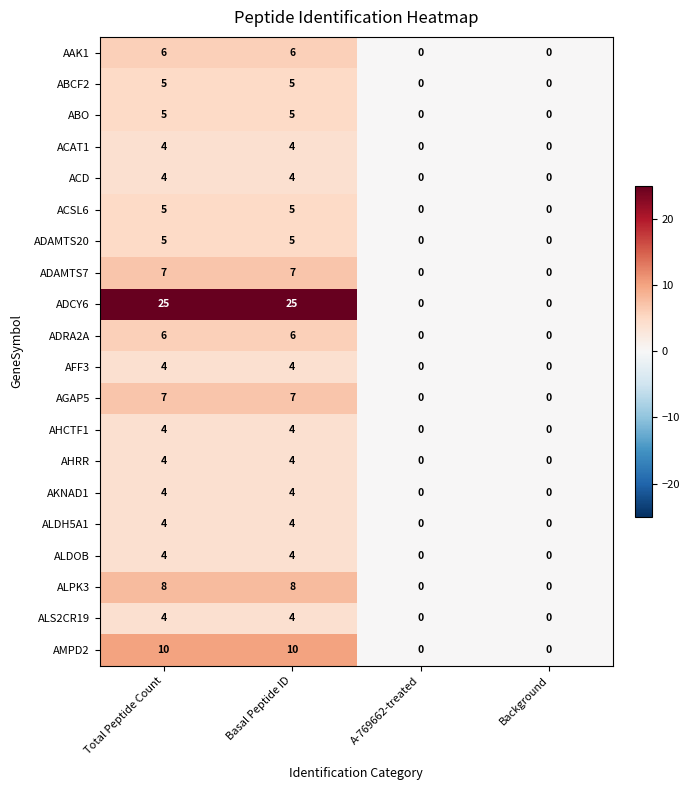

Which series has the largest total across all categories?

ADCY6